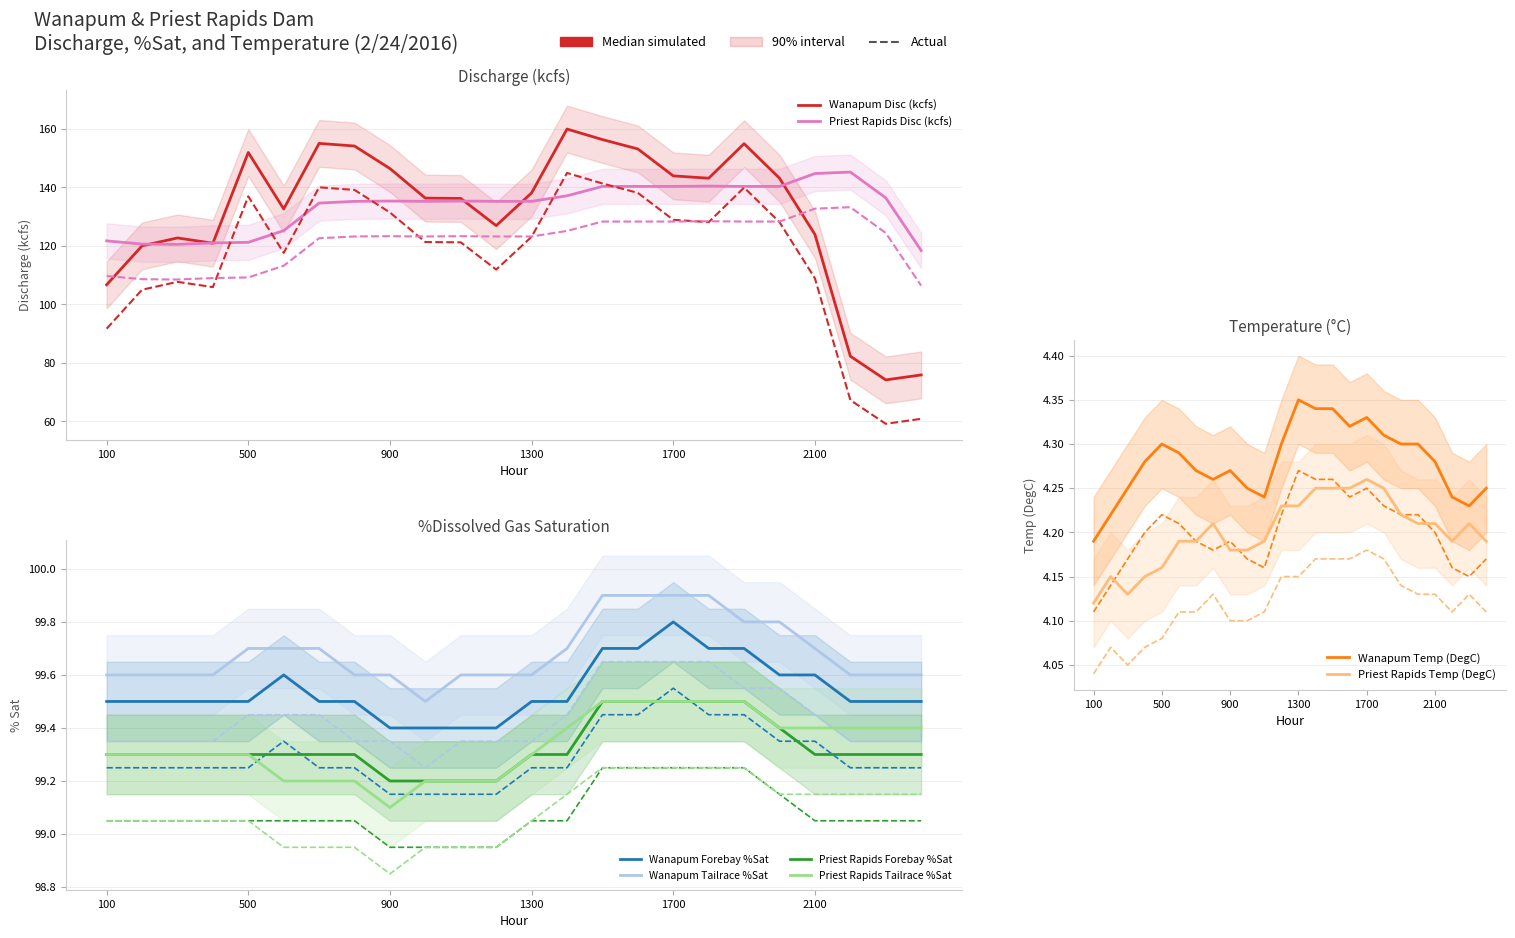

Between 1300 and 2000, which series saw the biggest shift?

Priest Rapids Disc (kcfs)